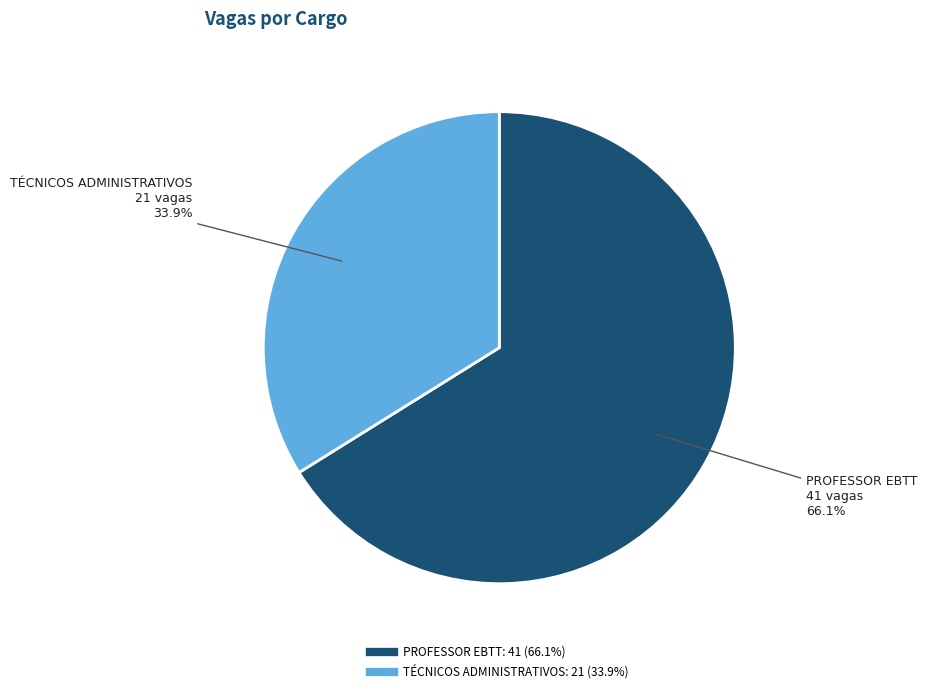

Between PROFESSOR EBTT and TÉCNICOS ADMINISTRATIVOS, which is larger?

PROFESSOR EBTT